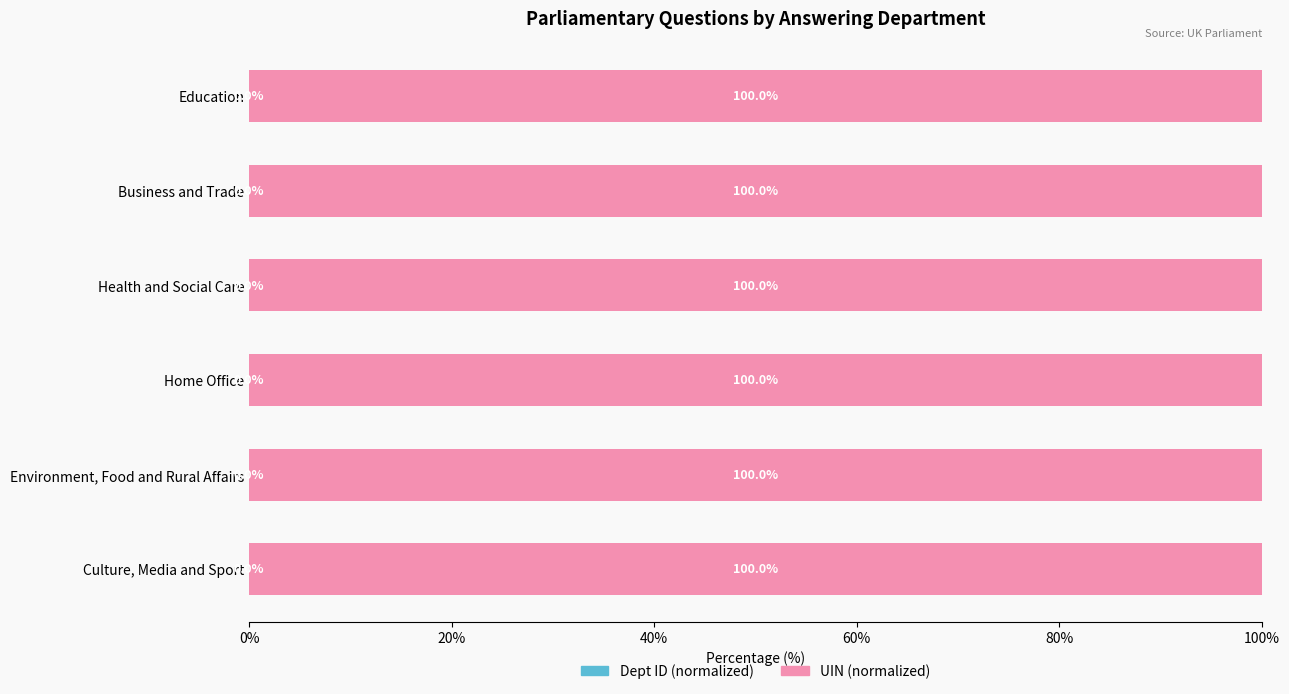

What is the total value across all series at Culture, Media and Sport?

100.0